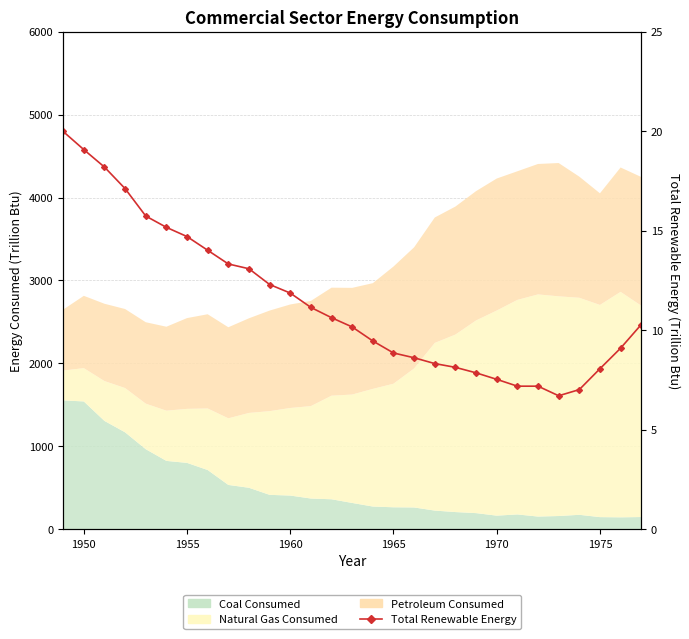

True or false: the data has more than 2 interior local peaks.

False